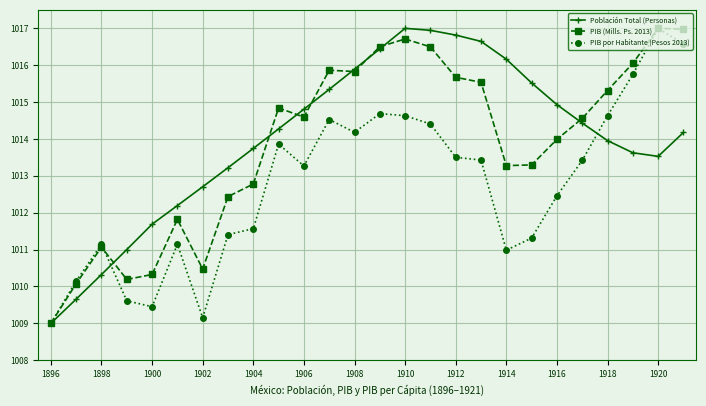

Does the chart display data point markers on the line(s)?

Yes